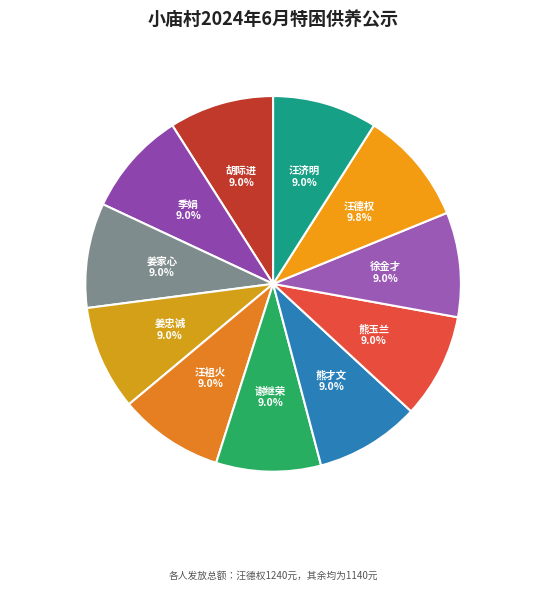

Is there any slice that represents more than half of the pie?

No